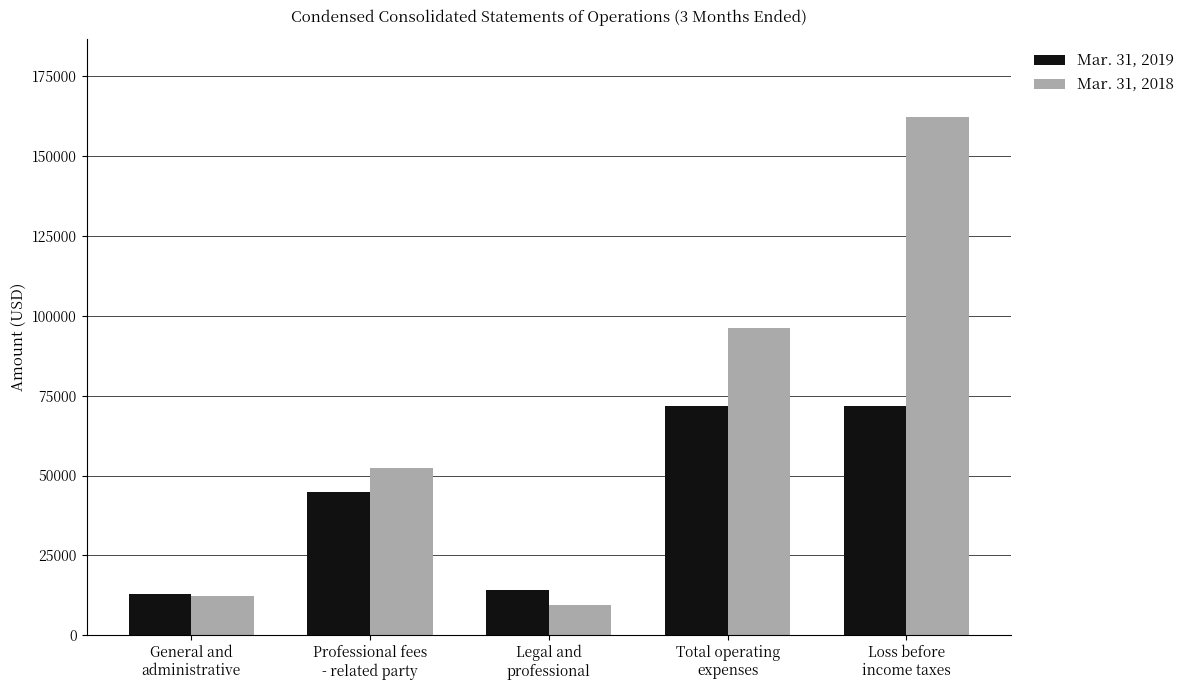

Read the Mar. 31, 2018 value at General and
administrative.

12444